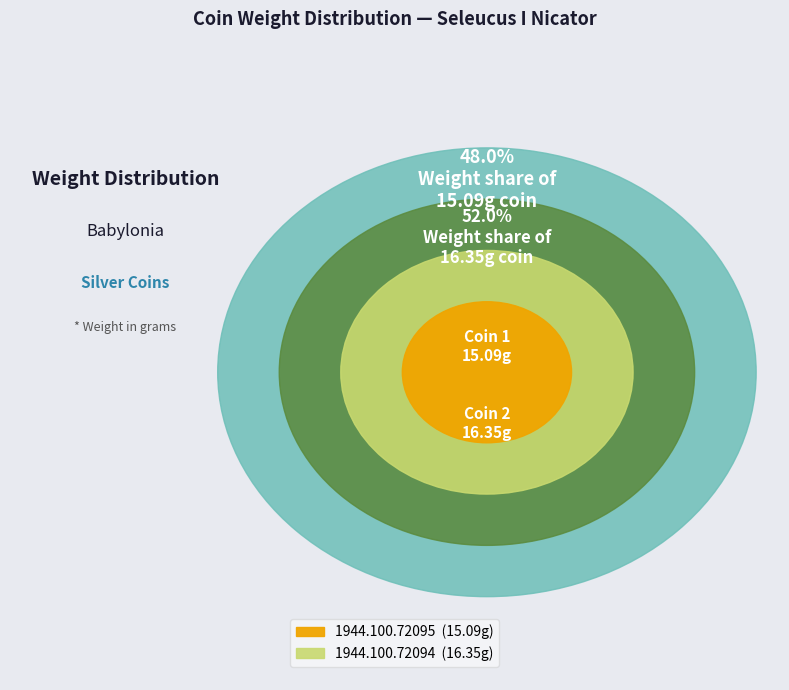

What percentage is the 1944.100.72094 slice, to the nearest percent?

52%